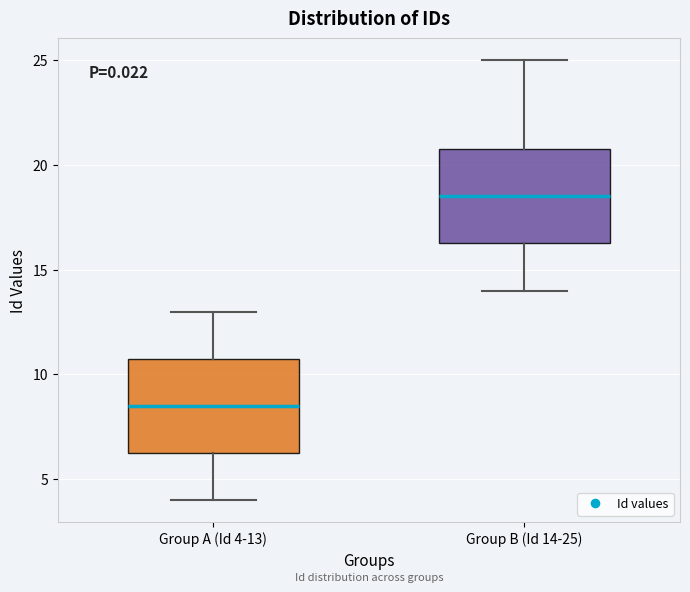

Which box has the highest median line?

Group B (Id 14-25)